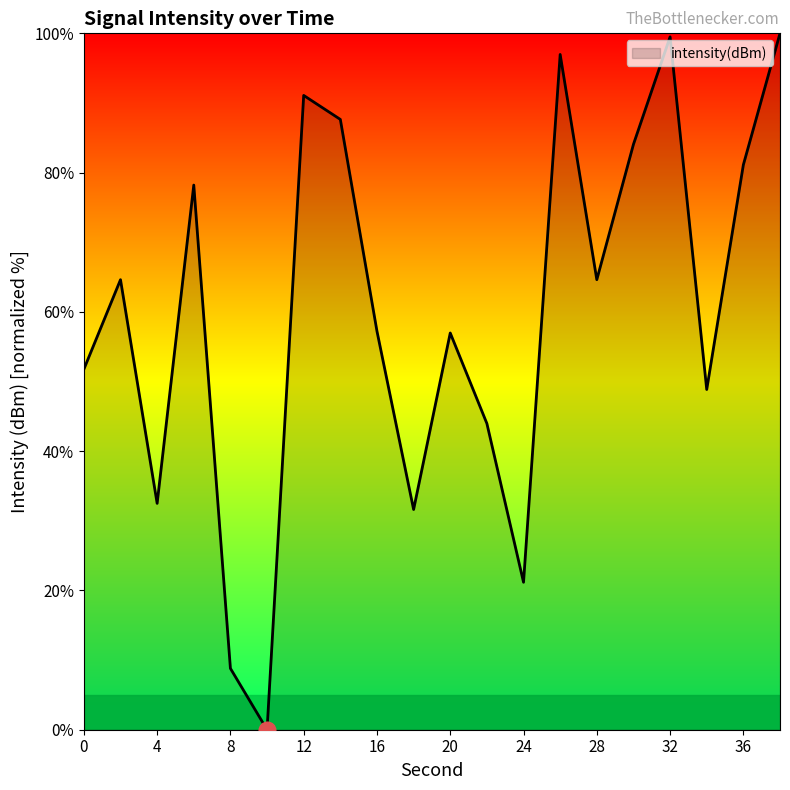

What is the maximum value shown in the chart?

100.0